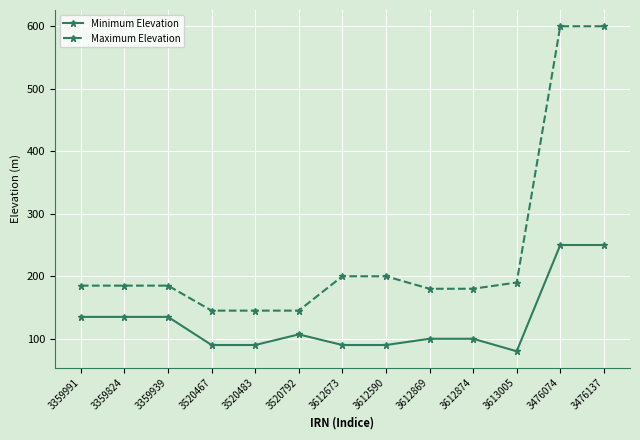

Which series changed the most between 3612590 and 3476137?

Maximum Elevation